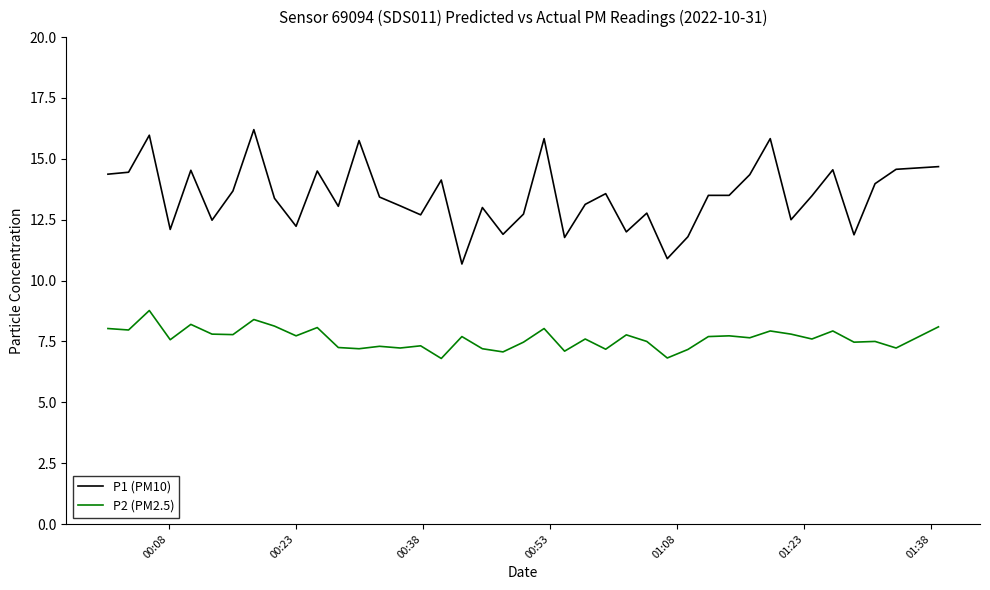

List the series in order of their overall mean, highest first.

P1 (PM10), P2 (PM2.5)